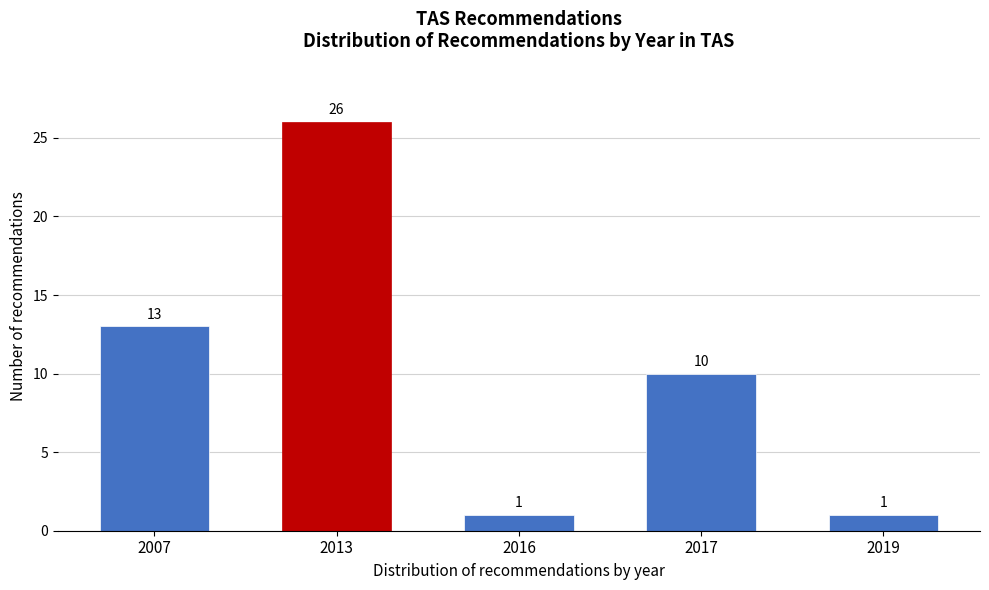

Reading left to right, extract all data points from this chart.

13	26	1	10	1